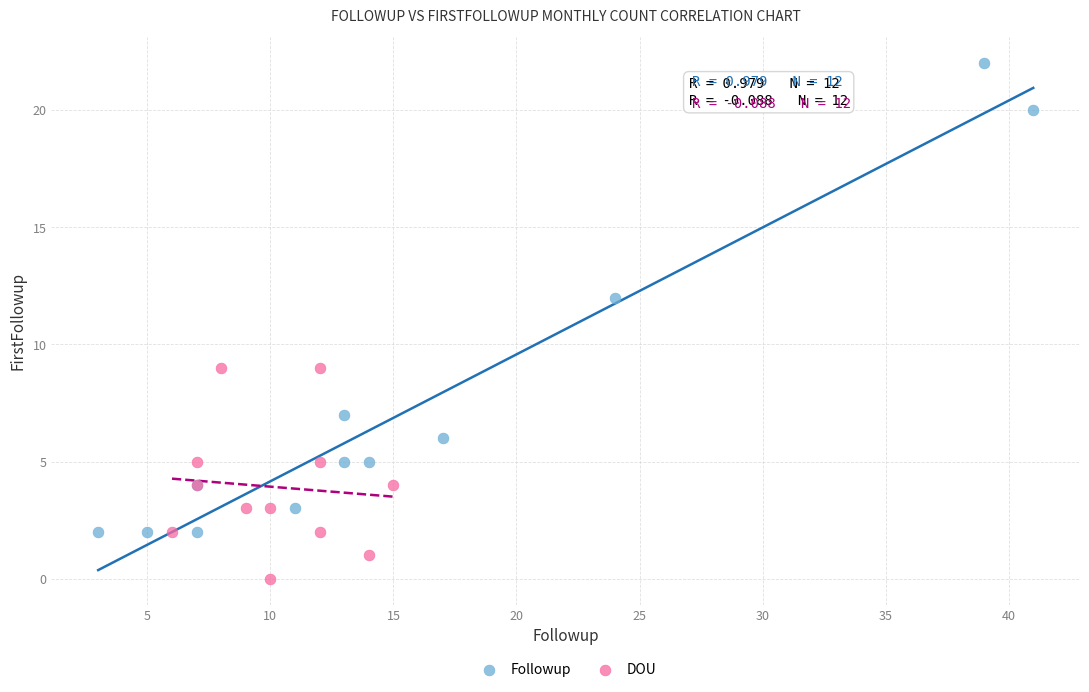

Which series reaches the maximum Y coordinate?

Followup